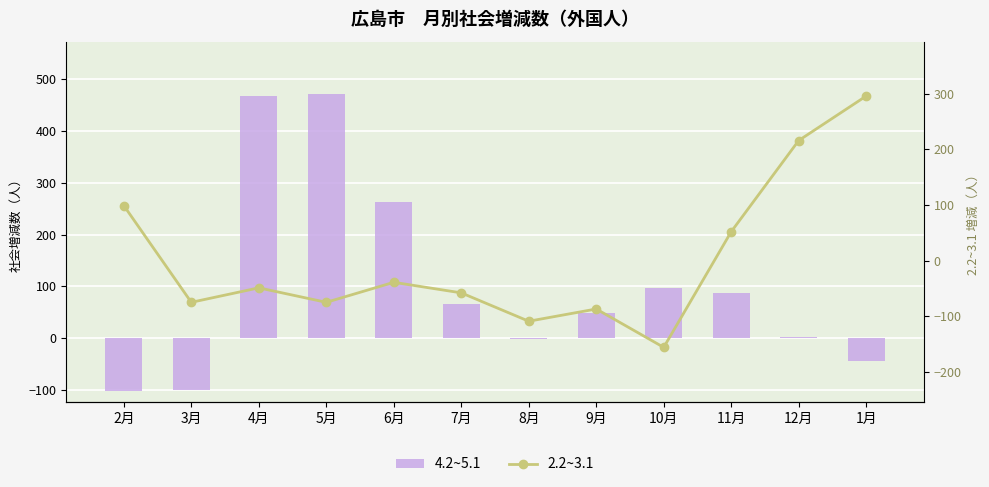

Which series changed the most between 8月 and 12月?

2.2~3.1